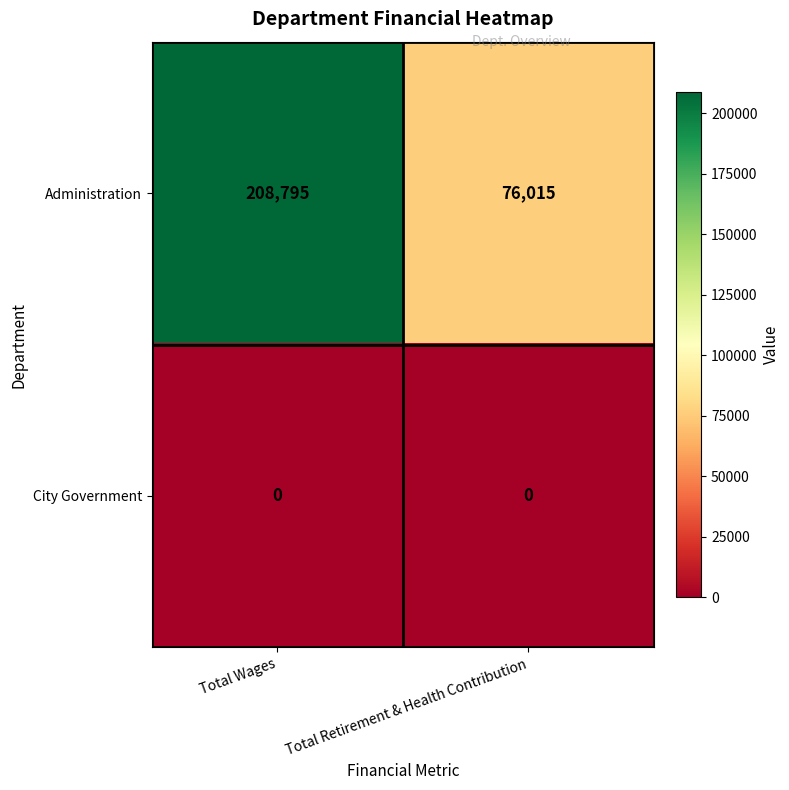

Is the value of Administration at Total Wages greater than the value of City Government at Total Retirement & Health Contribution?

Yes